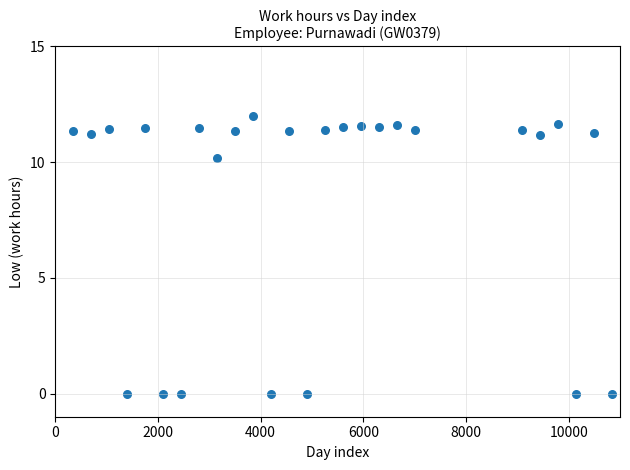

What Y value in the scatter plot is closest to 6?

10.2